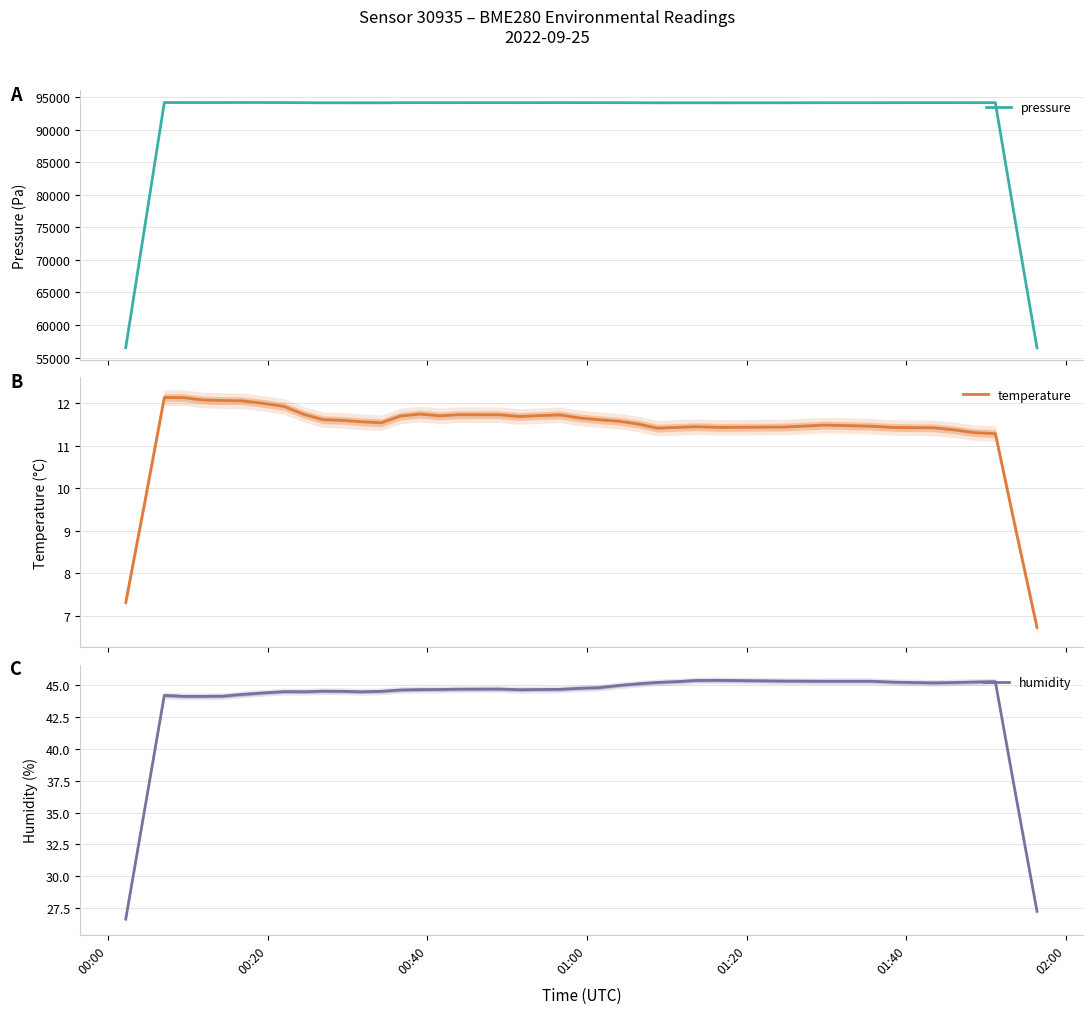

Which series has the largest total across all categories?

pressure